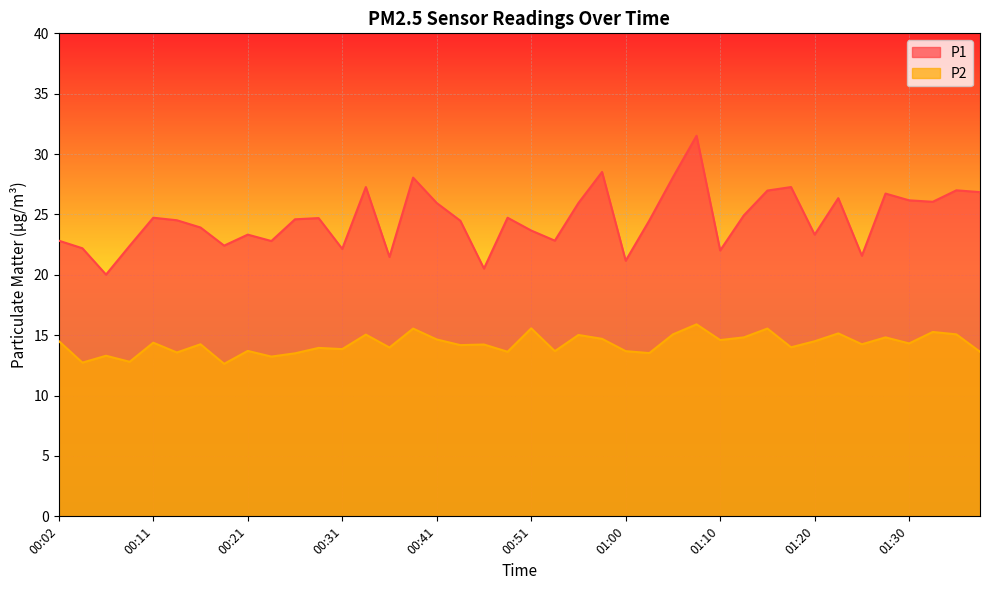

Between 00:48 and 00:55, which is larger?

00:55